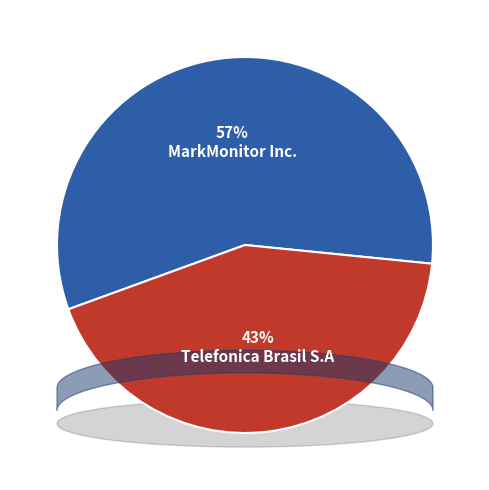

What is the smallest slice in the pie chart?

Telefonica Brasil S.A